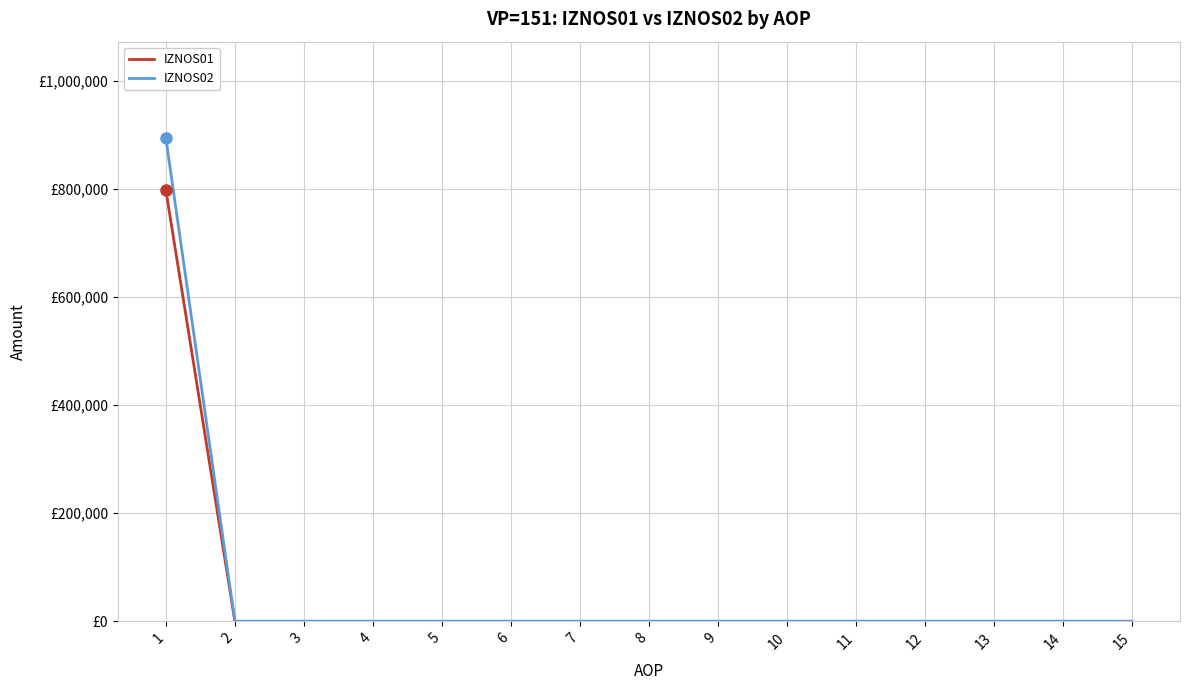

True or false: IZNOS01 has a value of 0.0 at 4.

True